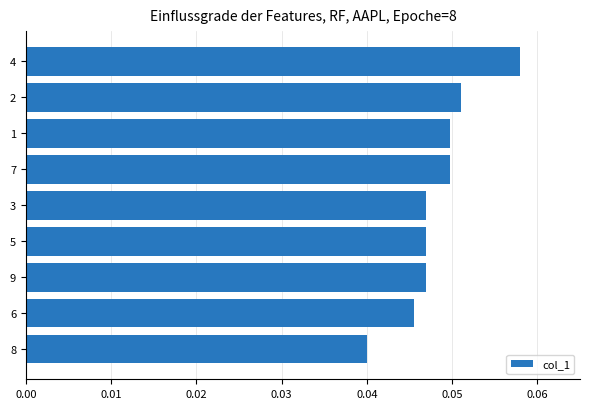

Count the values in the range 0 to 1.

9